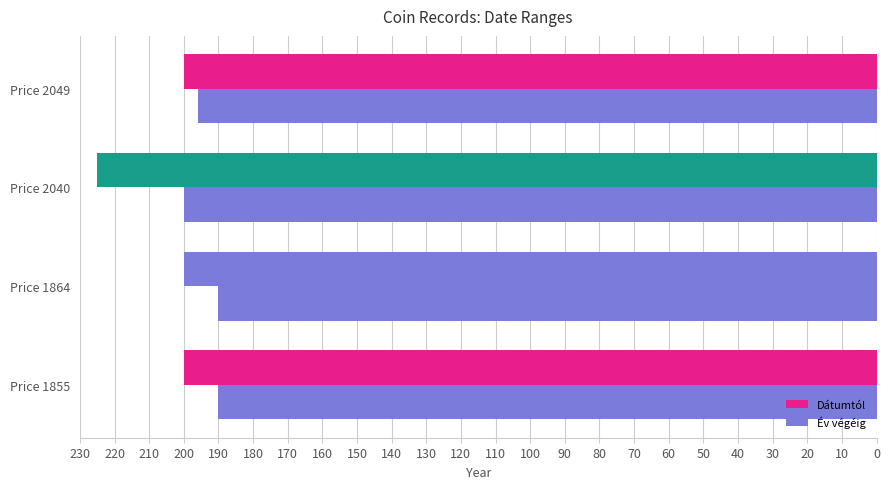

How many distinct data groups are displayed?

2